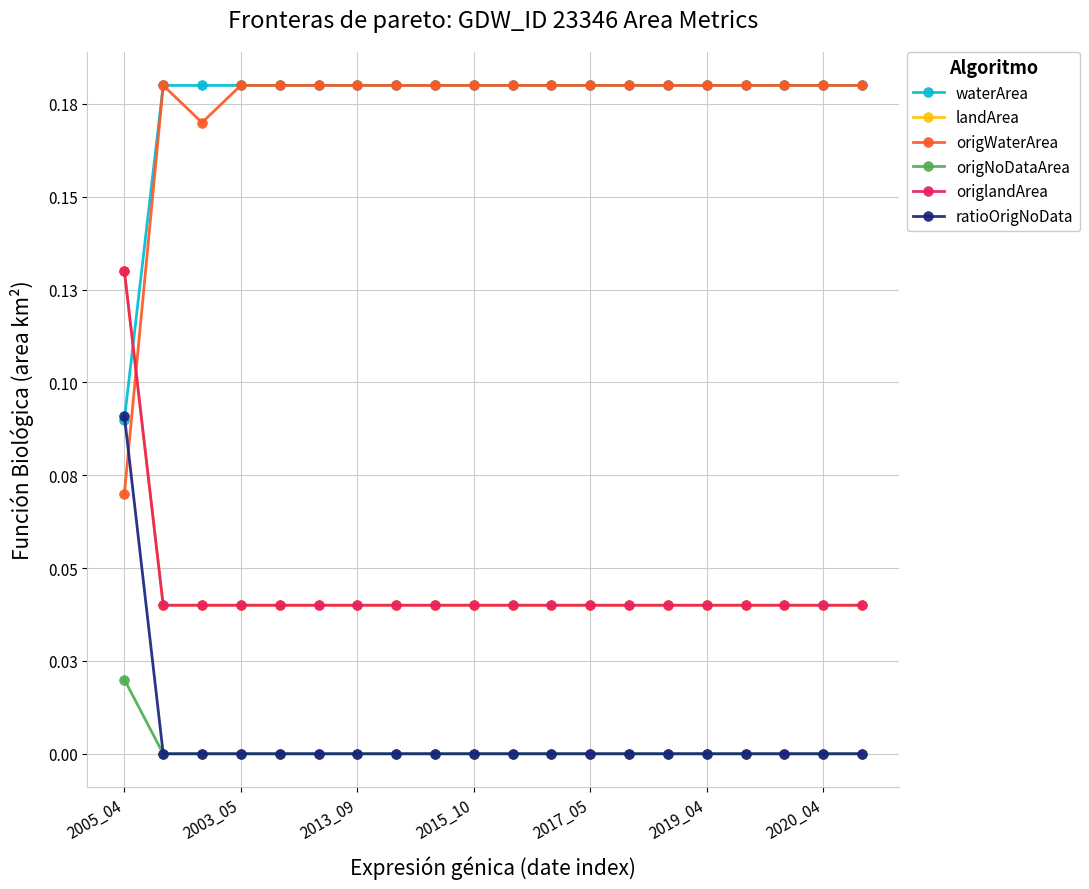

Is this an area chart (filled region under the line)?

No